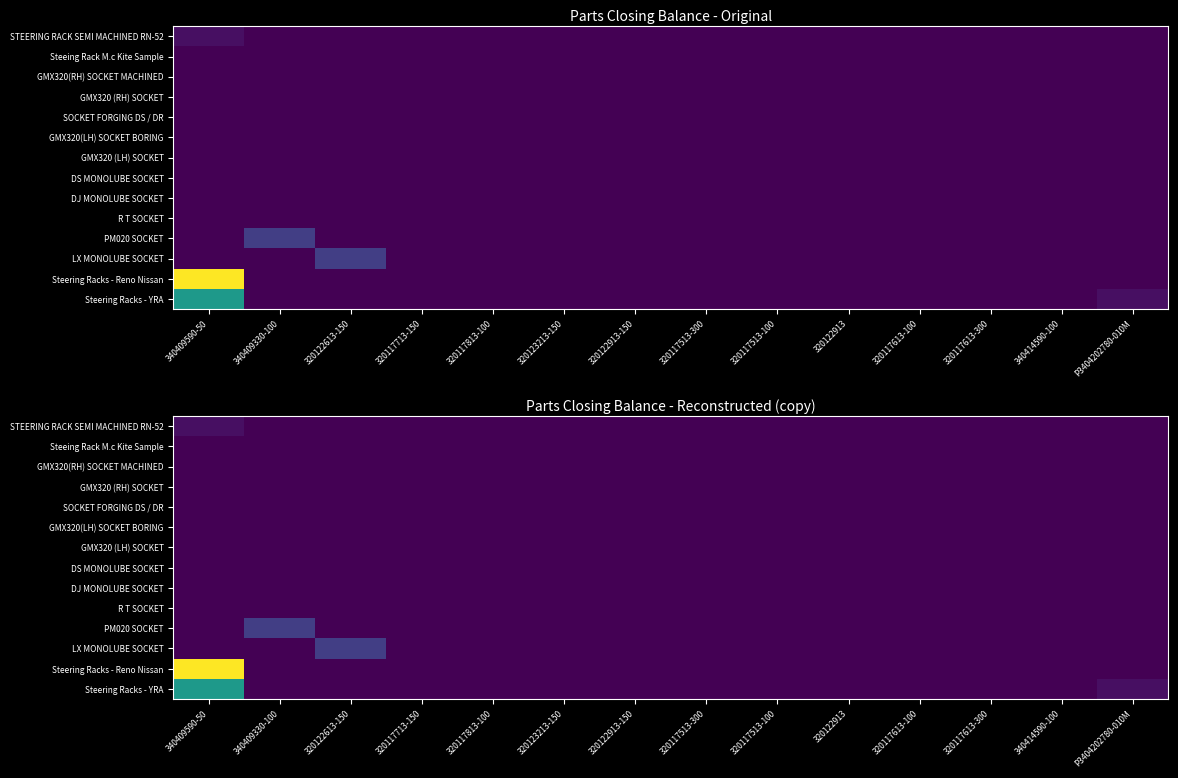

How many data points does each series have?

14